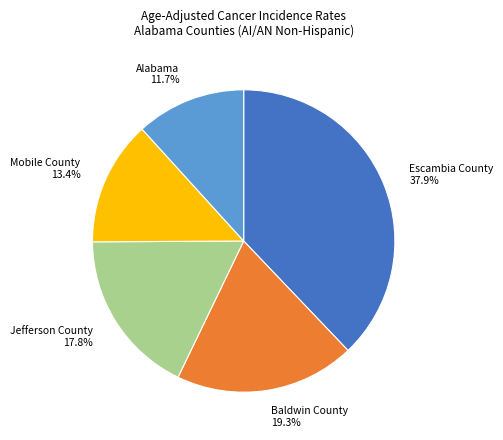

True or false: Baldwin County accounts for 19% of the total.

True